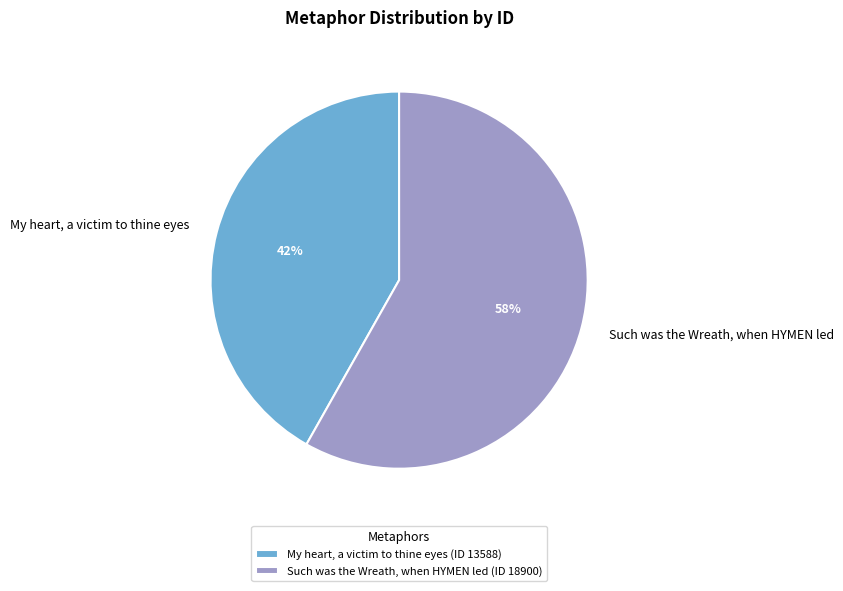

To the nearest percent, what percentage of the pie is Such was the Wreath, when HYMEN led?

58%